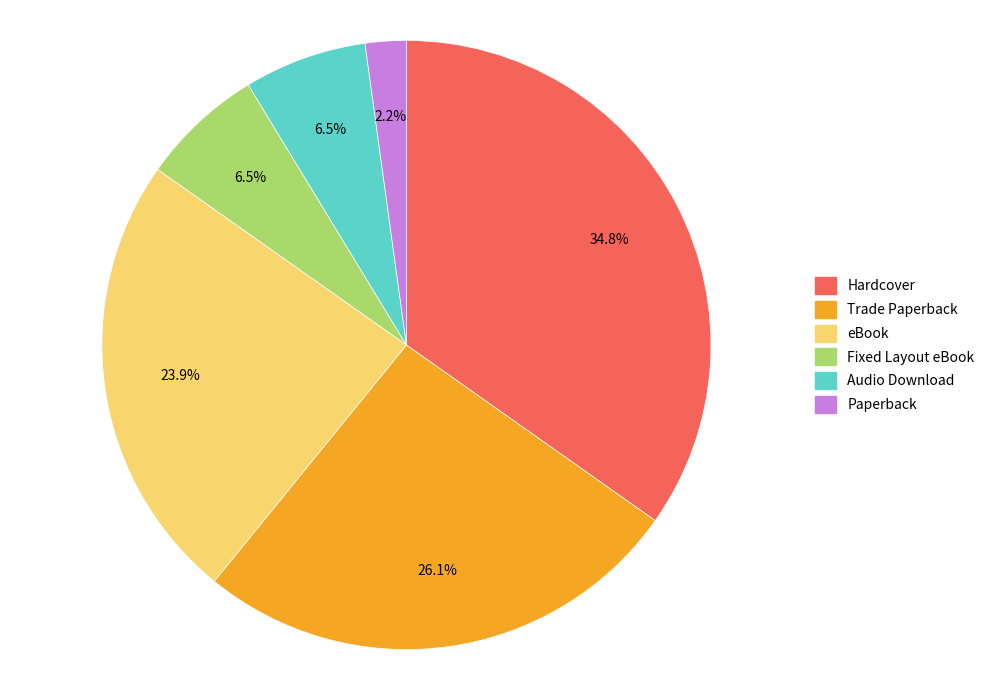

To the nearest percent, what is the average slice percentage?

17%